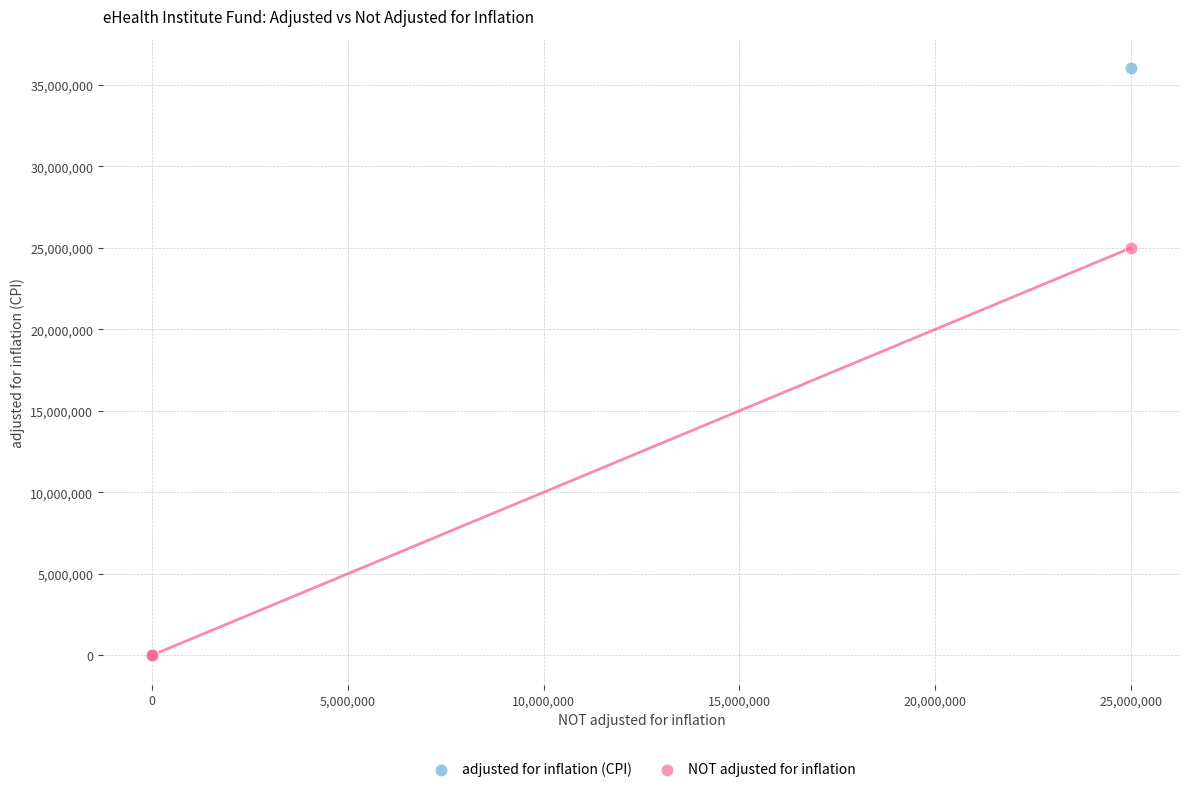

What are all the series names shown in the legend?

adjusted for inflation (CPI), NOT adjusted for inflation